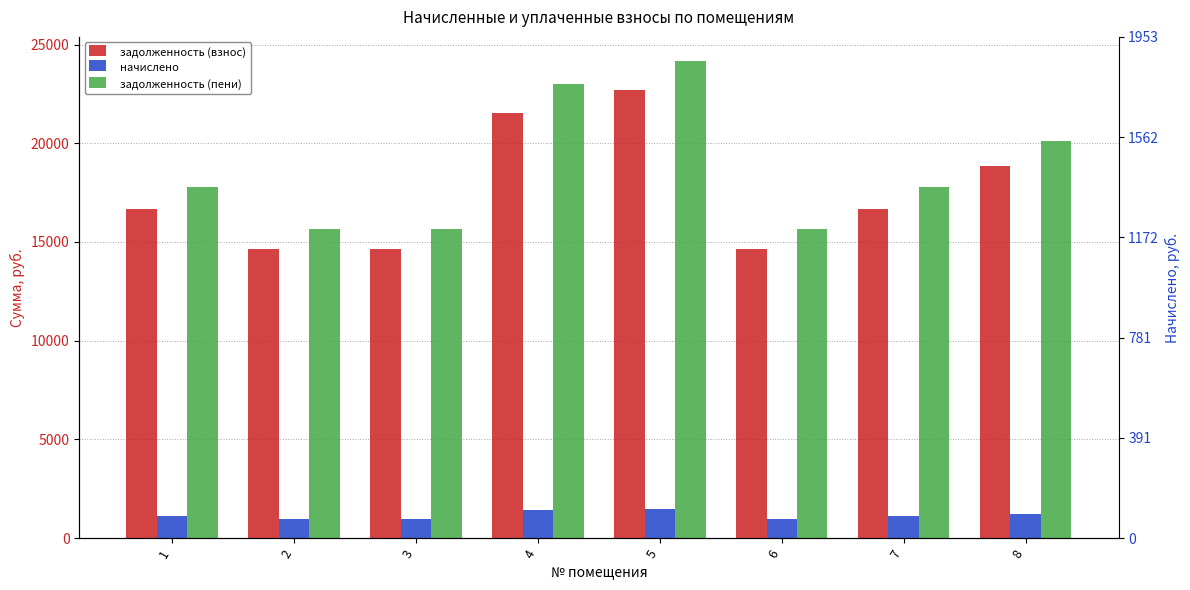

Where is задолженность (взнос) nearest to the value 18669?

8